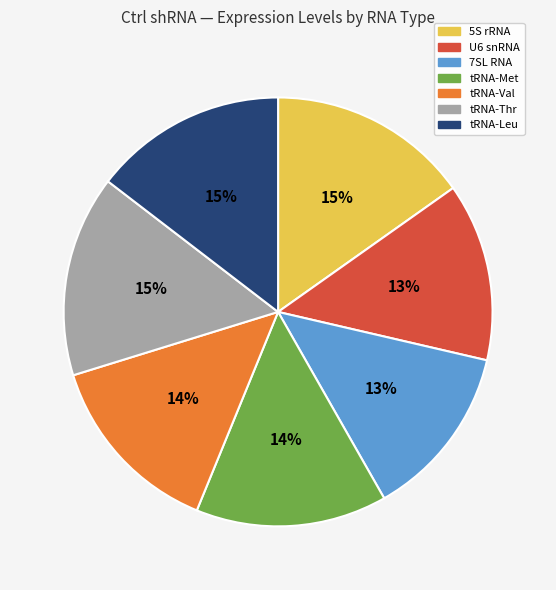

How many slices are in this pie chart?

7